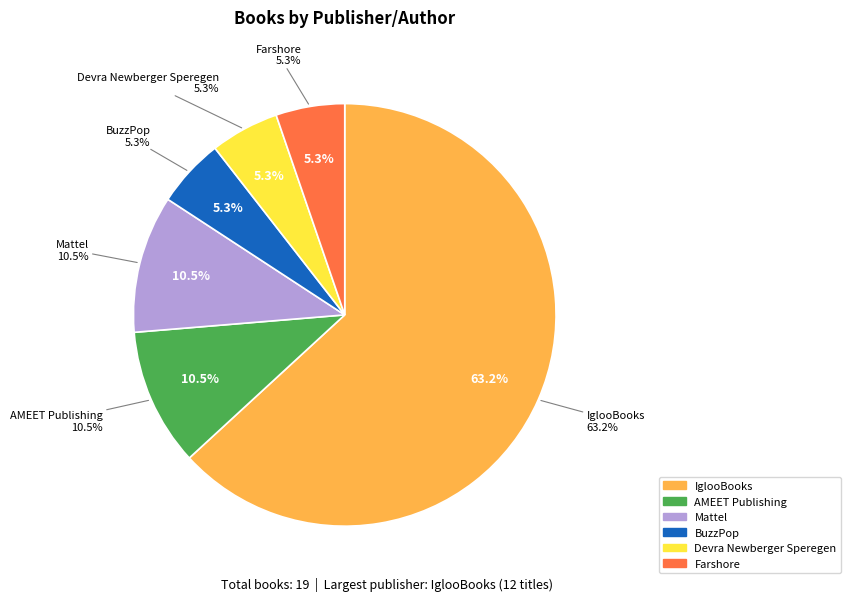

What percentage is the Devra Newberger Speregen (192466755) slice, to the nearest percent?

5%